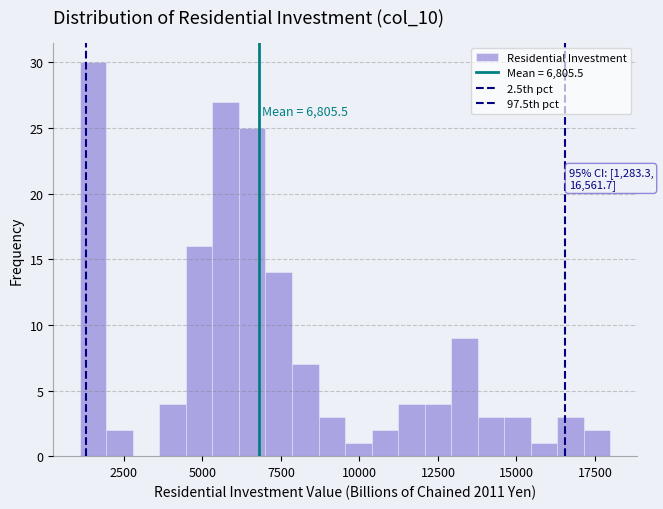

Read against the x-axis, roughly where is the centre of the tallest bar?

1500